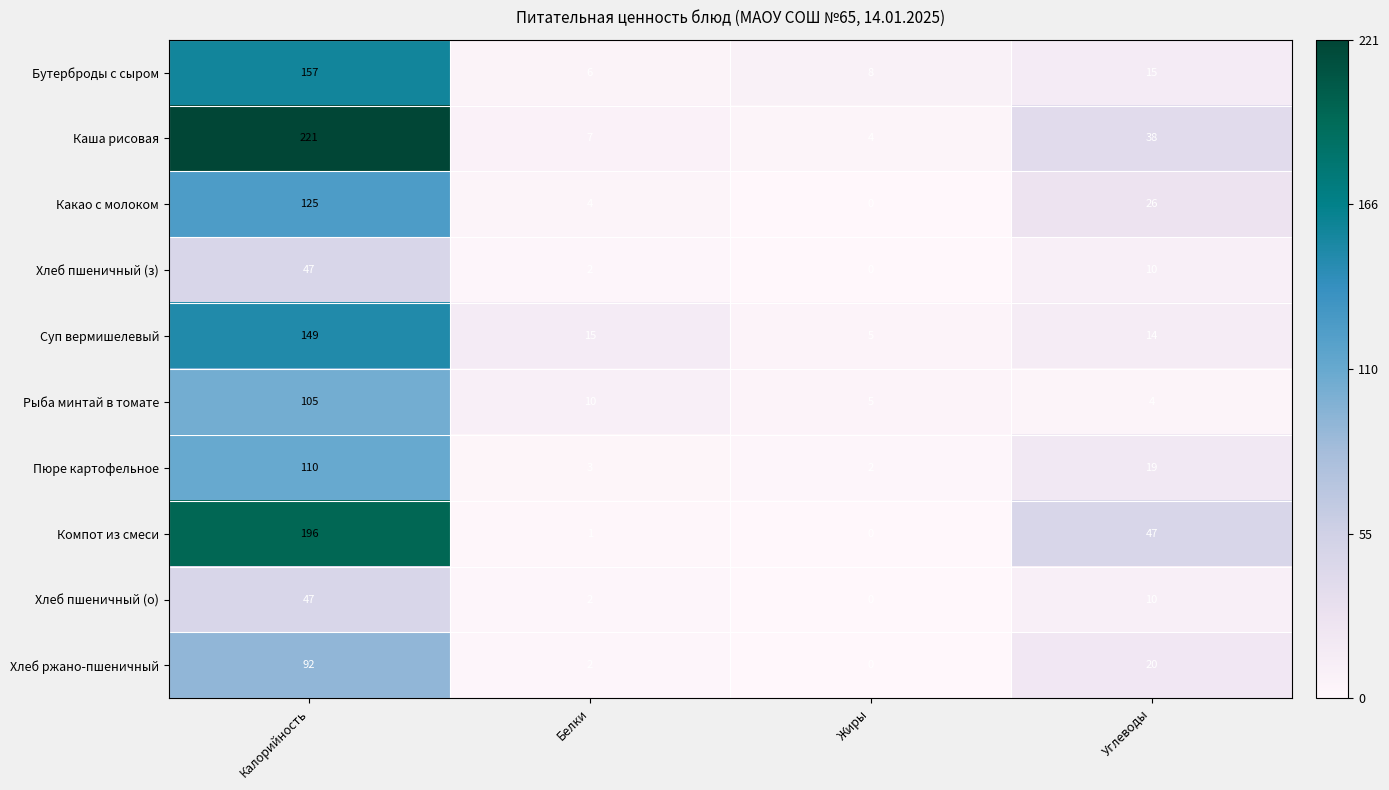

Where does the Пюре картофельное series first go above 19?

Калорийность